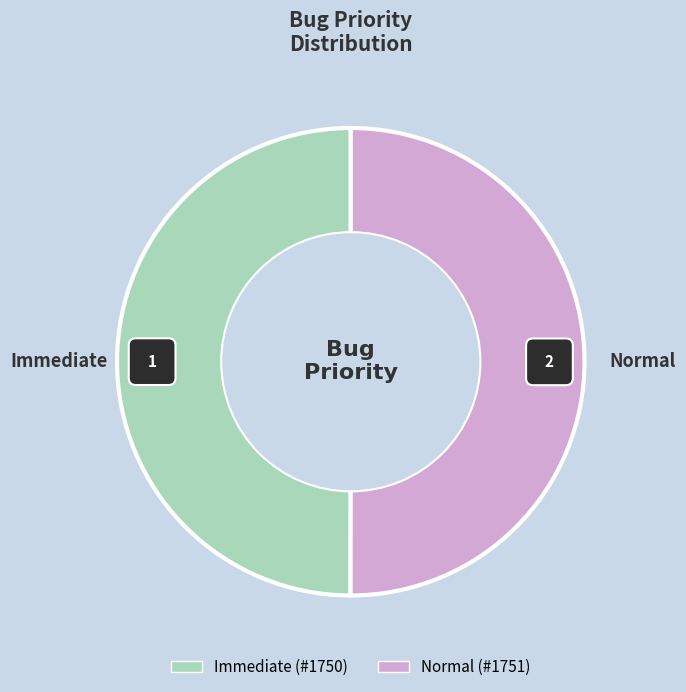

True or false: Immediate accounts for 50% of the total.

True